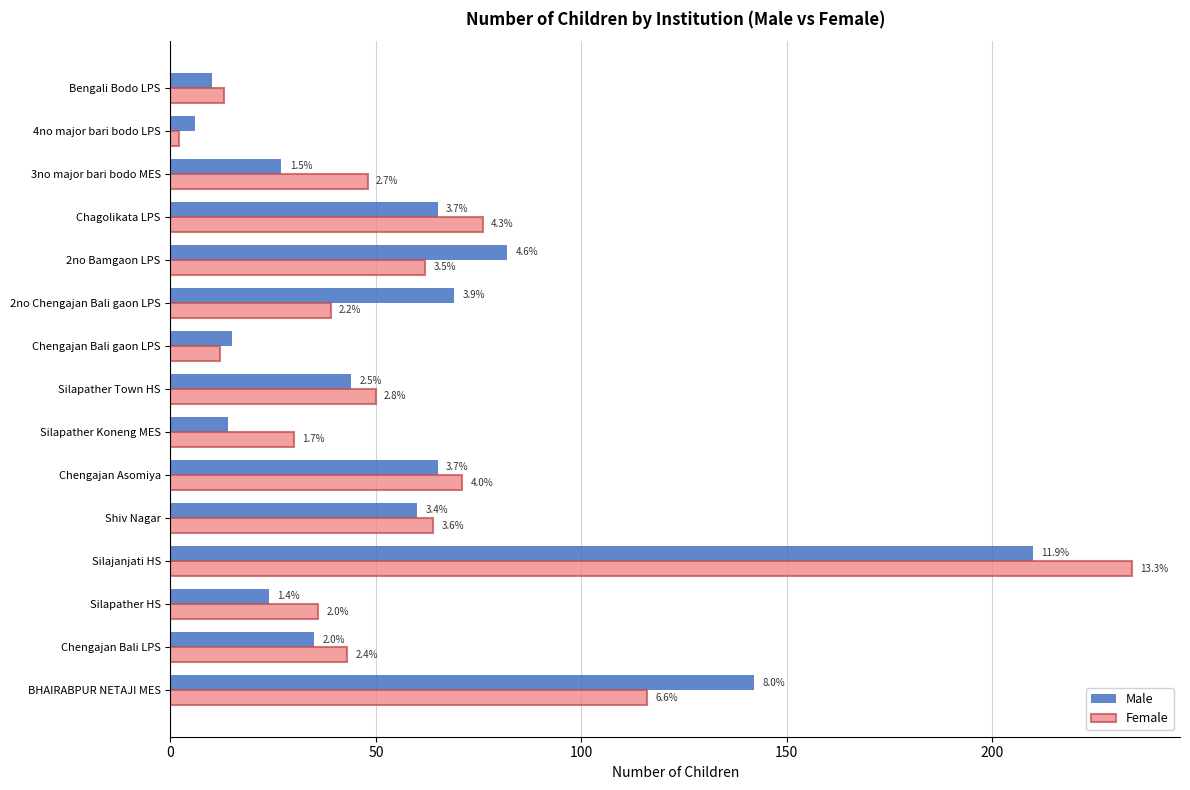

What are all the series names shown in the legend?

Male, Female